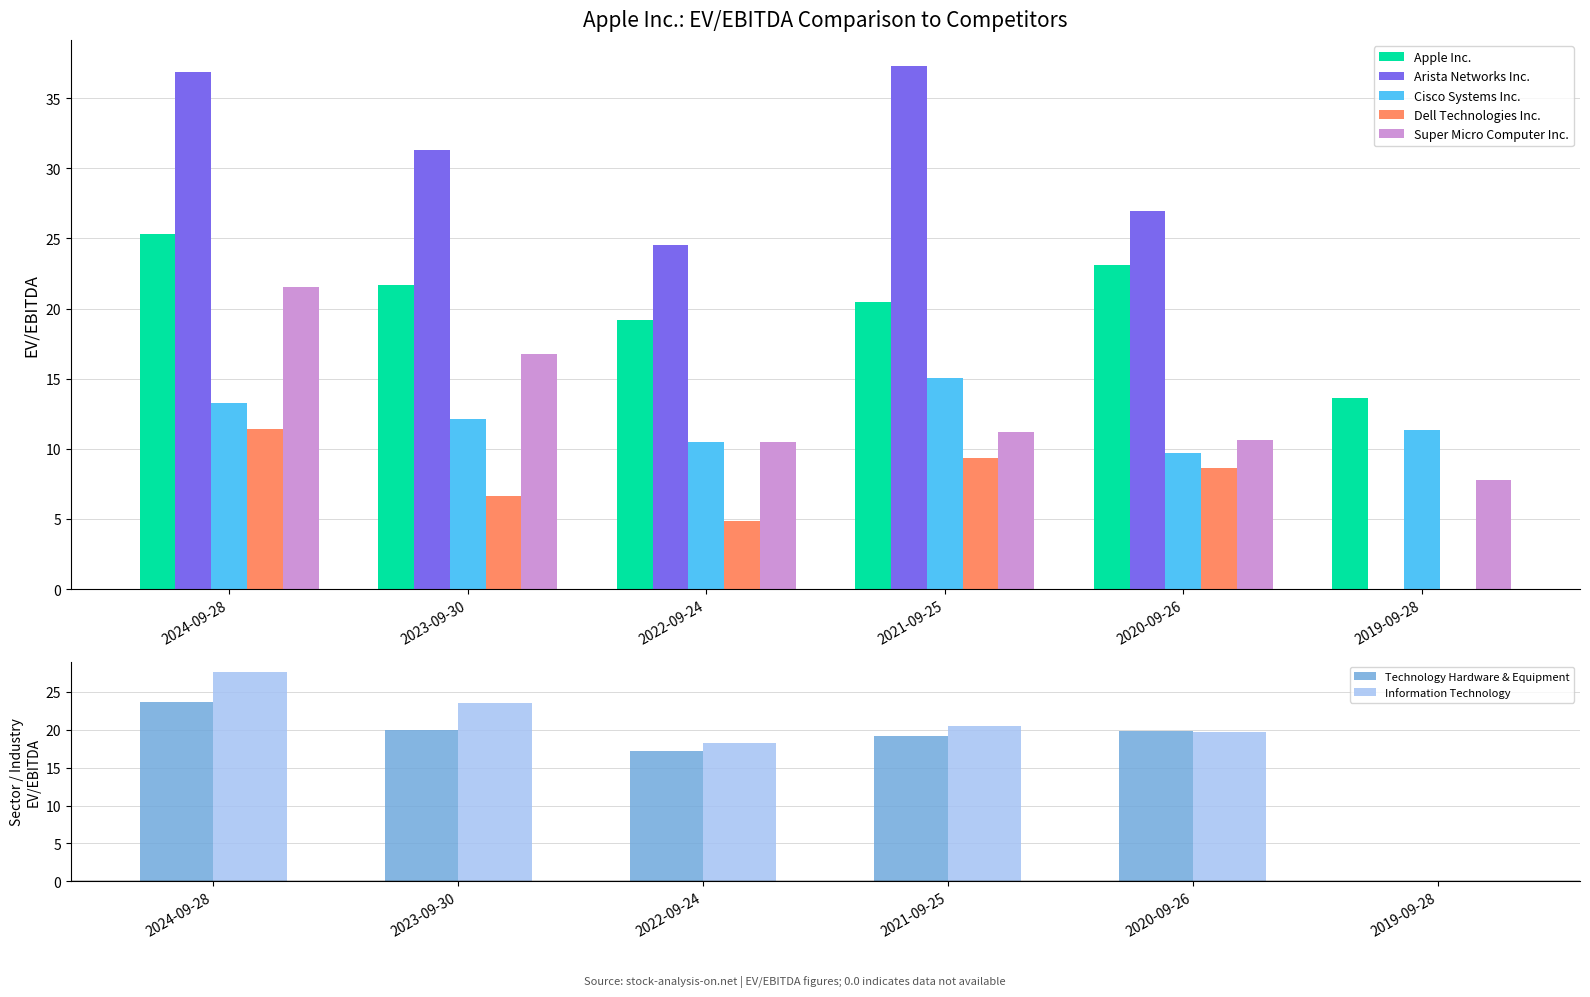

How many bars are there in each group?

5